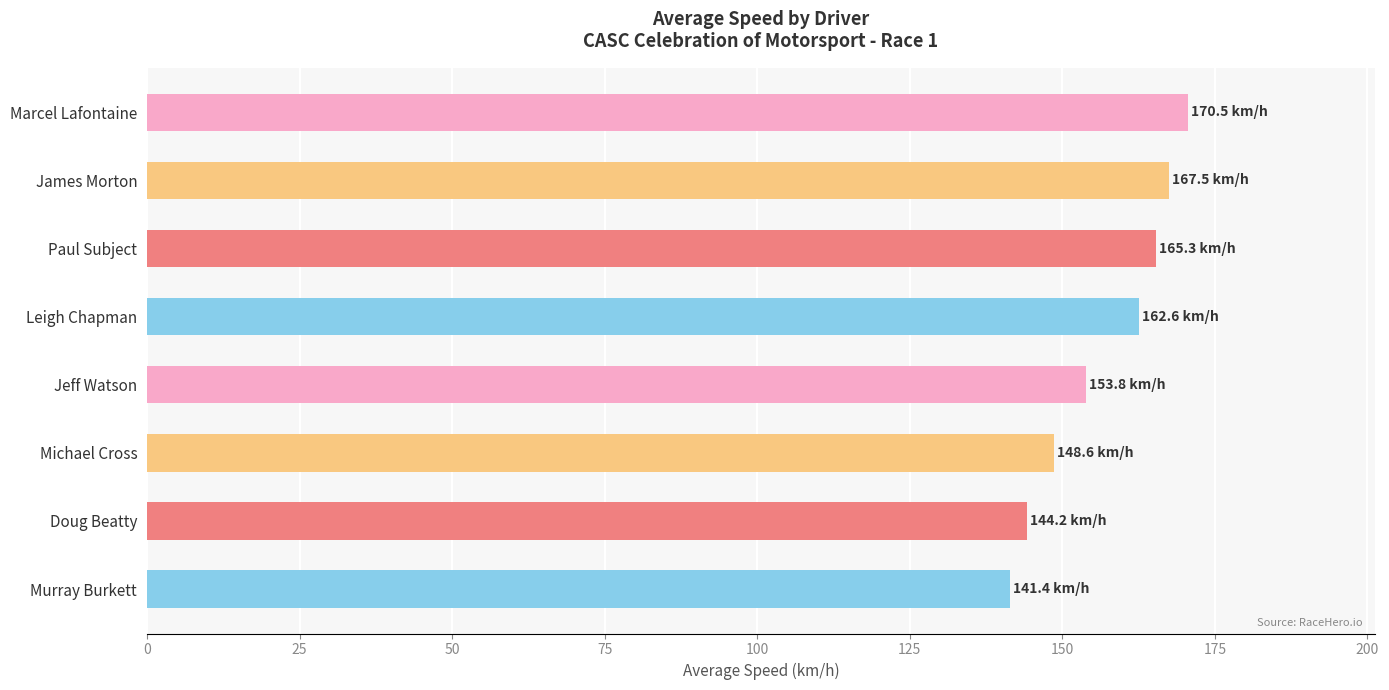

What is the label of the 1st bar from the bottom?

Murray Burkett